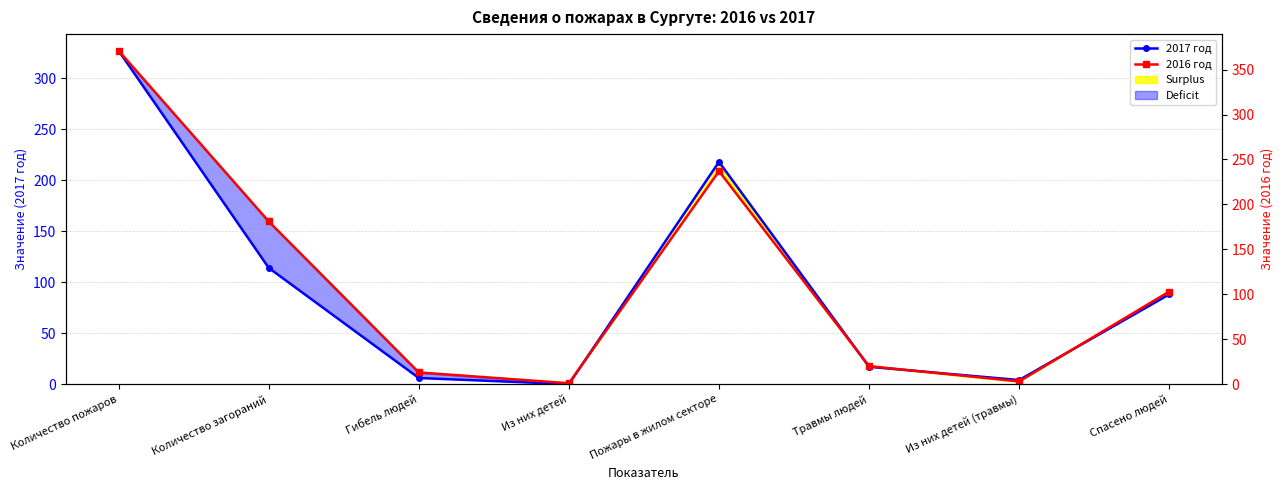

True or false: 2016 год has a value of 85 at Количество пожаров.

False